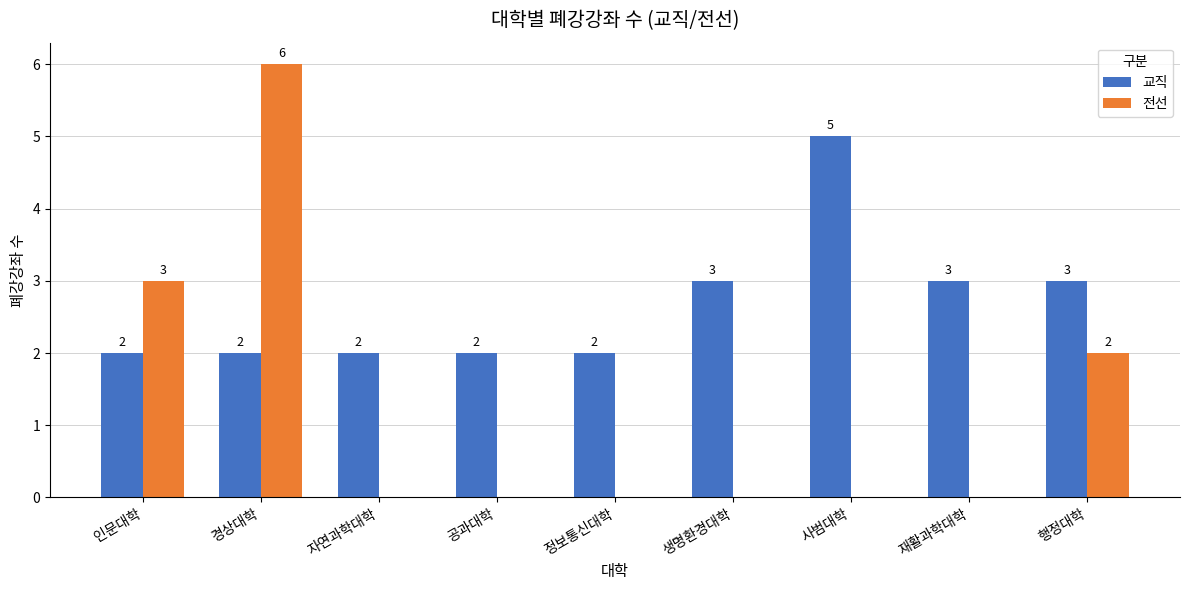

What is the average value of the 교직 series?

3